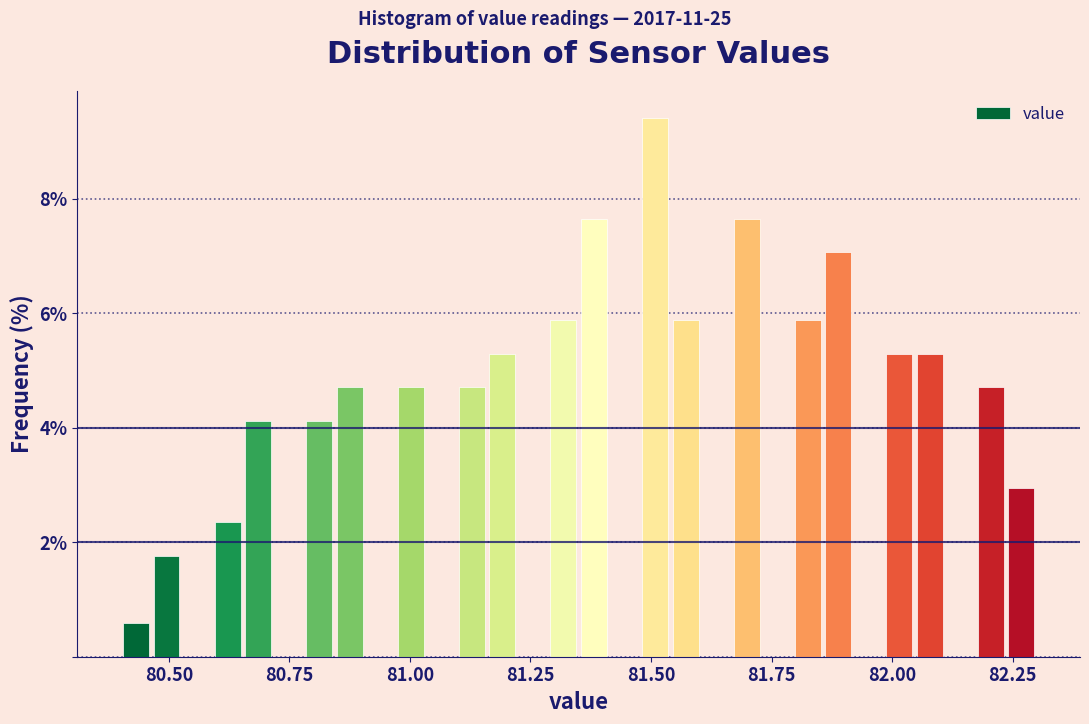

Read against the x-axis, roughly where is the centre of the tallest bar?

81.50